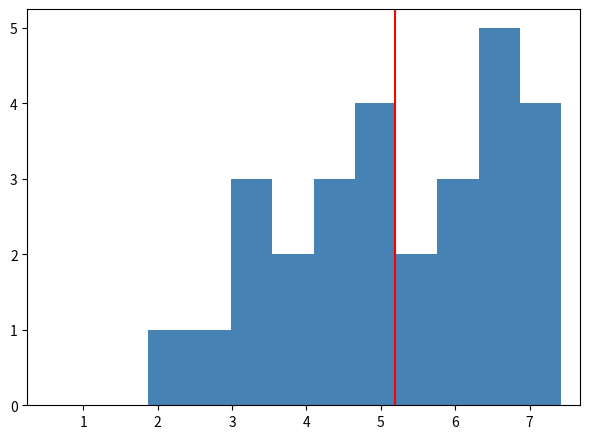

Over which range of the x-axis is the bar tallest?

6.3 to 6.9